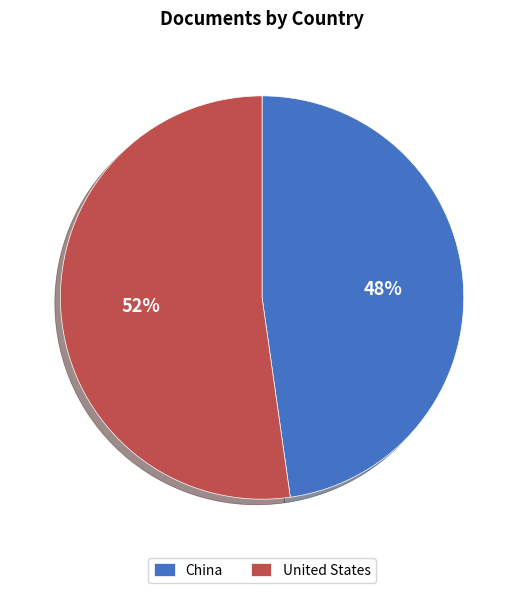

Do China and United States together represent more than half of the pie?

Yes